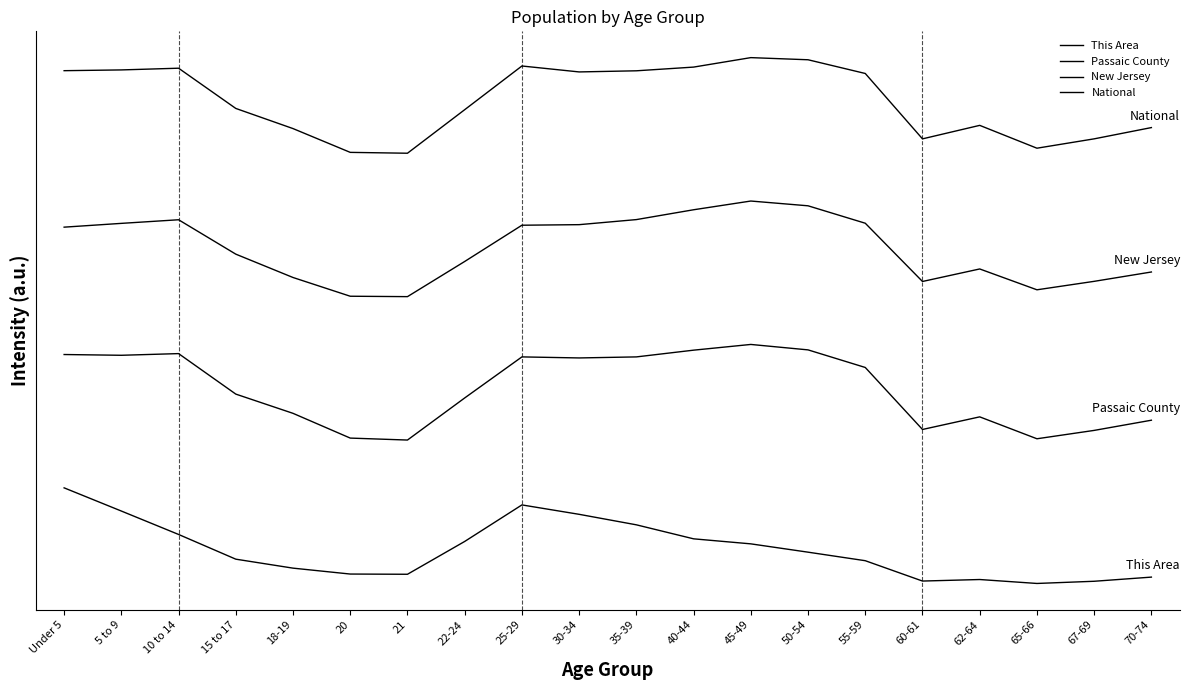

What is the label of the 7th point from the left?

21